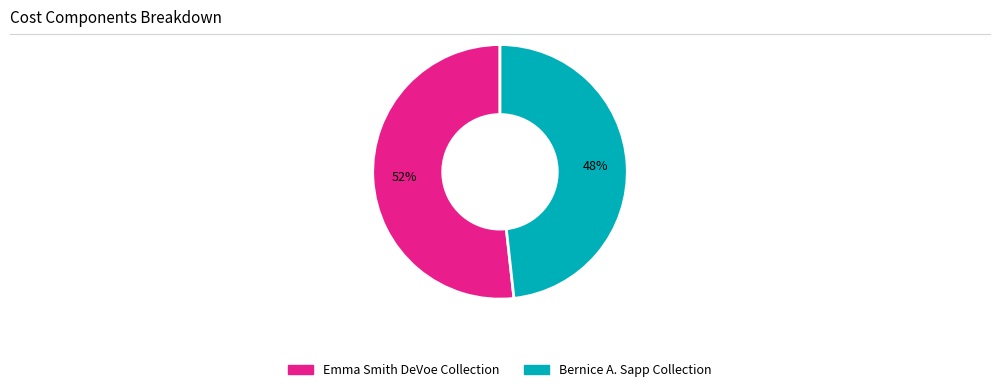

Is there any slice that represents more than half of the pie?

Yes